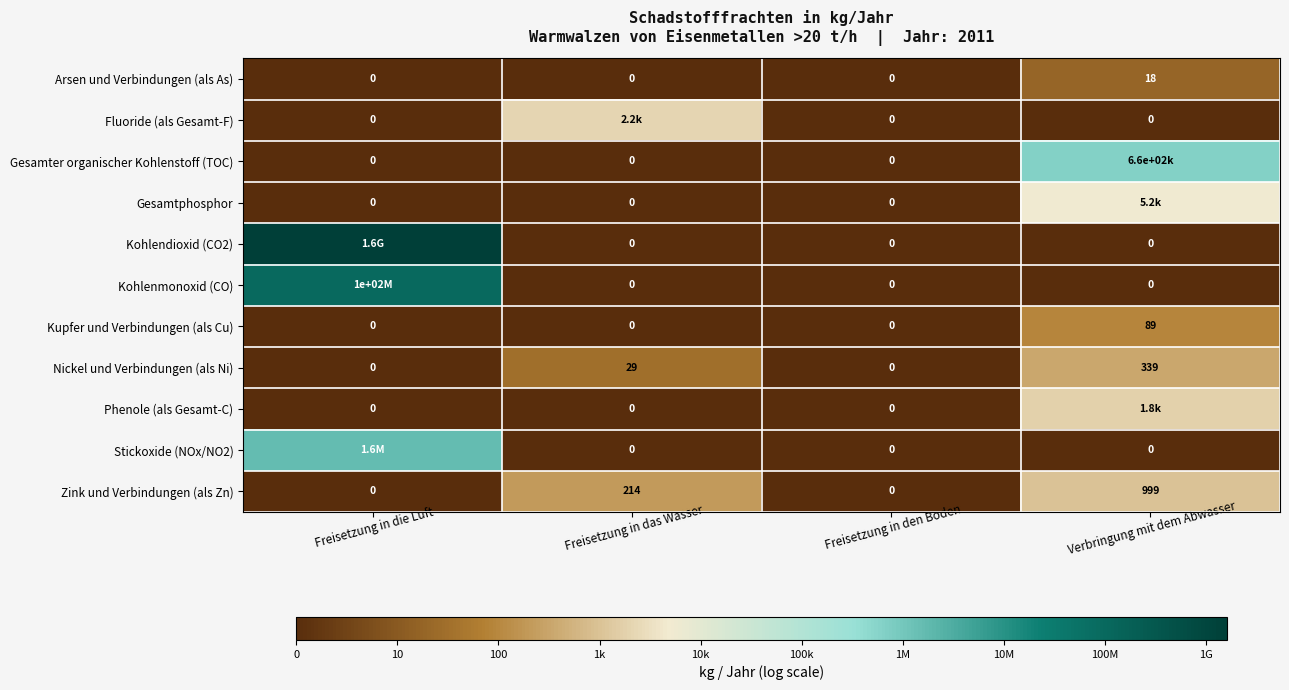

Where is Nickel und Verbindungen (als Ni) nearest to the value 169?

Freisetzung in das Wasser